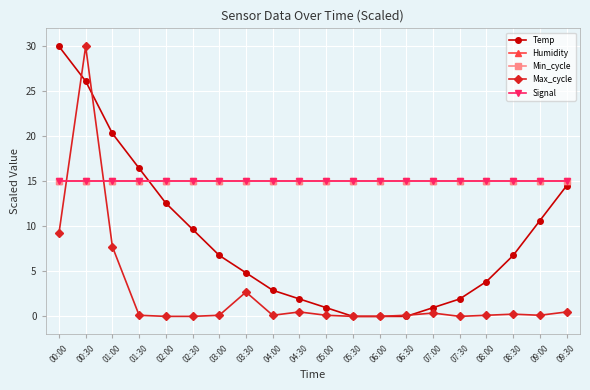

Reading right to left, list all the values displayed in this chart.

Temp: 09:30=14.5	09:00=10.6	08:30=6.8	08:00=3.9	07:30=1.9	07:00=1.0	06:30=0.0	06:00=0.0	05:30=0.0	05:00=1.0	04:30=1.9	04:00=2.9	03:30=4.8	03:00=6.8	02:30=9.7	02:00=12.6	01:30=16.5	01:00=20.3	00:30=26.1	00:00=30.0
Humidity: 09:30=15.0	09:00=15.0	08:30=15.0	08:00=15.0	07:30=15.0	07:00=15.0	06:30=15.0	06:00=15.0	05:30=15.0	05:00=15.0	04:30=15.0	04:00=15.0	03:30=15.0	03:00=15.0	02:30=15.0	02:00=15.0	01:30=15.0	01:00=15.0	00:30=15.0	00:00=15.0
Min_cycle: 09:30=15.0	09:00=15.0	08:30=15.0	08:00=15.0	07:30=15.0	07:00=15.0	06:30=15.0	06:00=15.0	05:30=15.0	05:00=15.0	04:30=15.0	04:00=15.0	03:30=15.0	03:00=15.0	02:30=15.0	02:00=15.0	01:30=15.0	01:00=15.0	00:30=15.0	00:00=15.0
Max_cycle: 09:30=0.5	09:00=0.1	08:30=0.2	08:00=0.1	07:30=0.0	07:00=0.4	06:30=0.1	06:00=0.0	05:30=0.0	05:00=0.1	04:30=0.5	04:00=0.1	03:30=2.7	03:00=0.1	02:30=0.0	02:00=0.0	01:30=0.1	01:00=7.7	00:30=30.0	00:00=9.2
Signal: 09:30=15.0	09:00=15.0	08:30=15.0	08:00=15.0	07:30=15.0	07:00=15.0	06:30=15.0	06:00=15.0	05:30=15.0	05:00=15.0	04:30=15.0	04:00=15.0	03:30=15.0	03:00=15.0	02:30=15.0	02:00=15.0	01:30=15.0	01:00=15.0	00:30=15.0	00:00=15.0